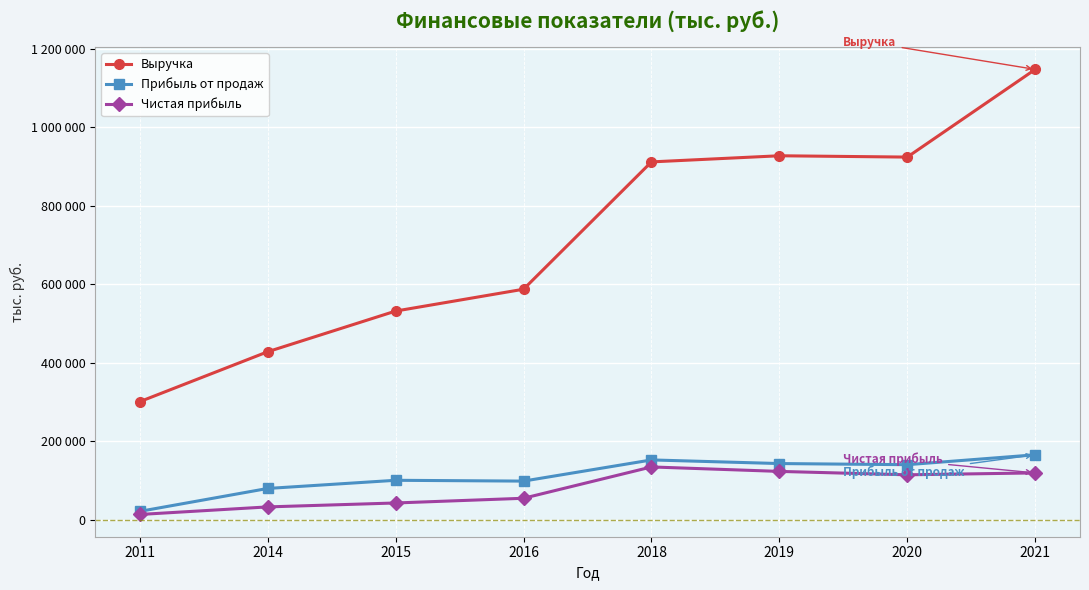

What are all the series names shown in the legend?

Выручка, Прибыль от продаж, Чистая прибыль